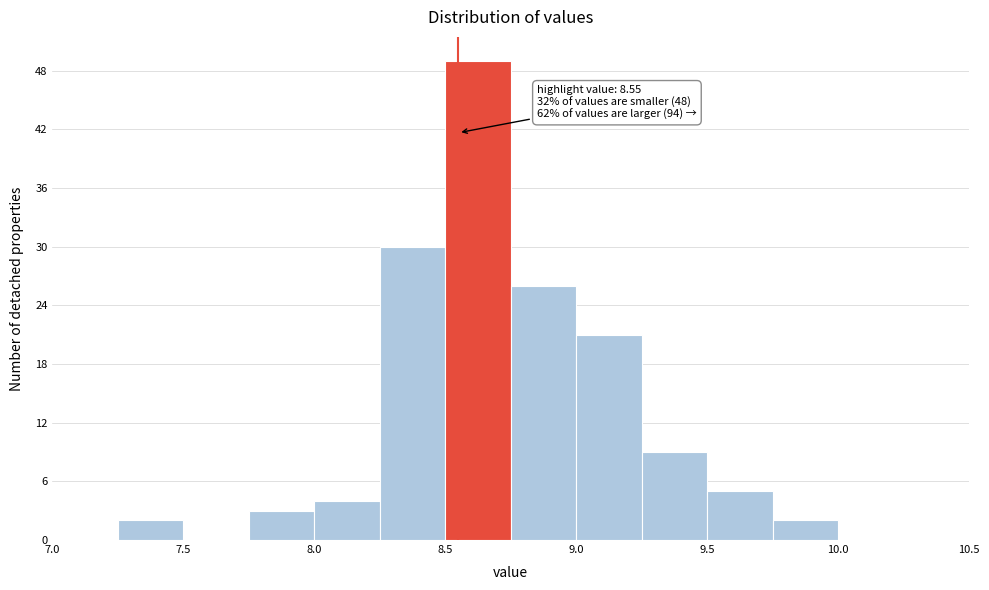

Which range on the x-axis has the tallest bar?

8.50 to 8.75